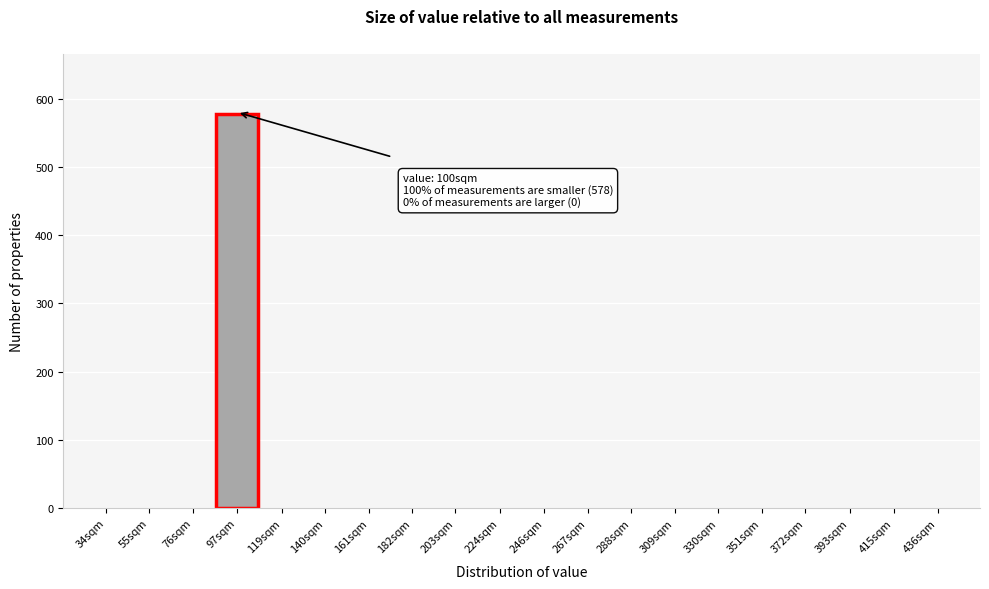

Reading right to left, list all the values displayed in this chart.

436sqm=0	415sqm=0	393sqm=0	372sqm=0	351sqm=0	330sqm=0	309sqm=0	288sqm=0	267sqm=0	246sqm=0	224sqm=0	203sqm=0	182sqm=0	161sqm=0	140sqm=0	119sqm=0	97sqm=578	76sqm=0	55sqm=0	34sqm=0